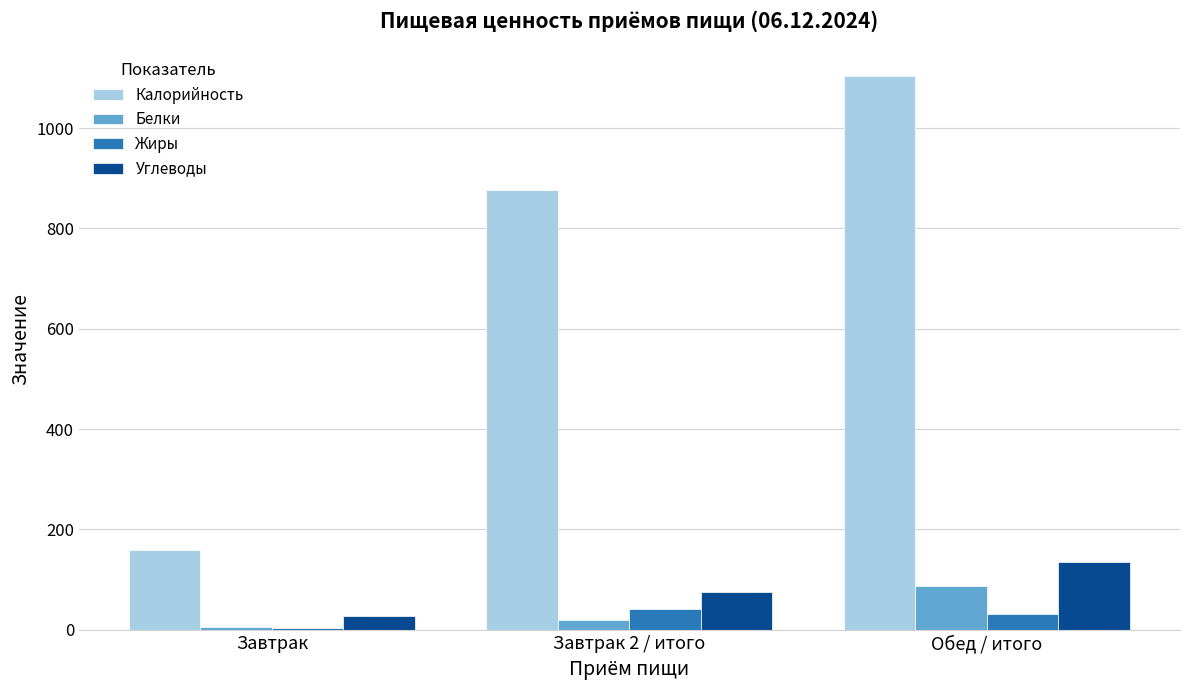

Reading left to right, extract all data points from this chart.

Калорийность: 158	877	1104
Белки: 5	19	87
Жиры: 3	42	31
Углеводы: 28	76	134